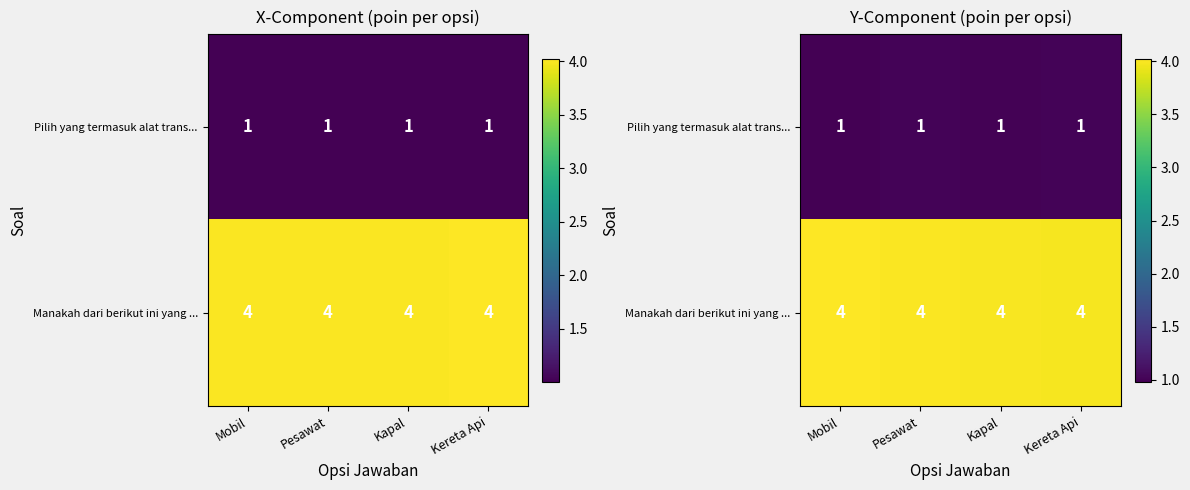

Which category has the lowest value in the row_1 series?

Kereta Api